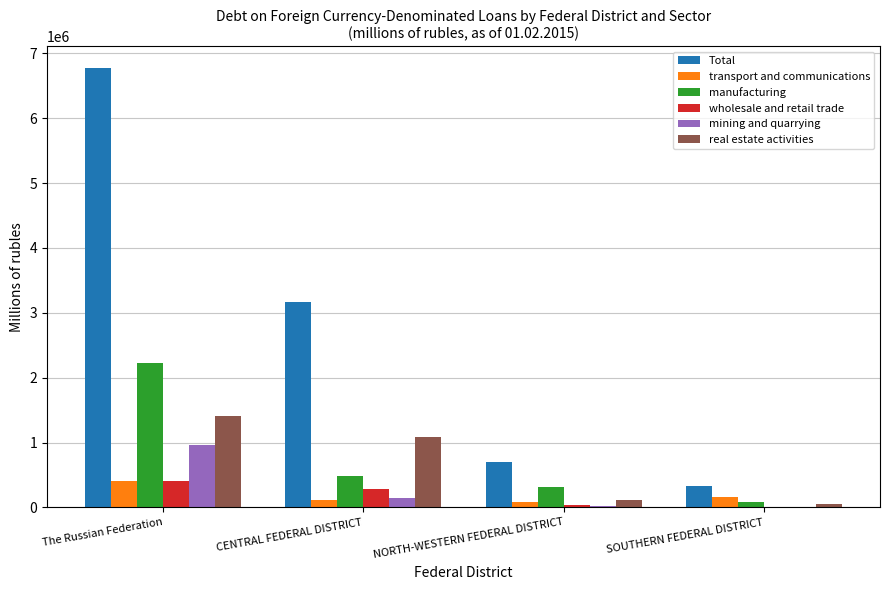

Does the chart contain stacked bars?

No